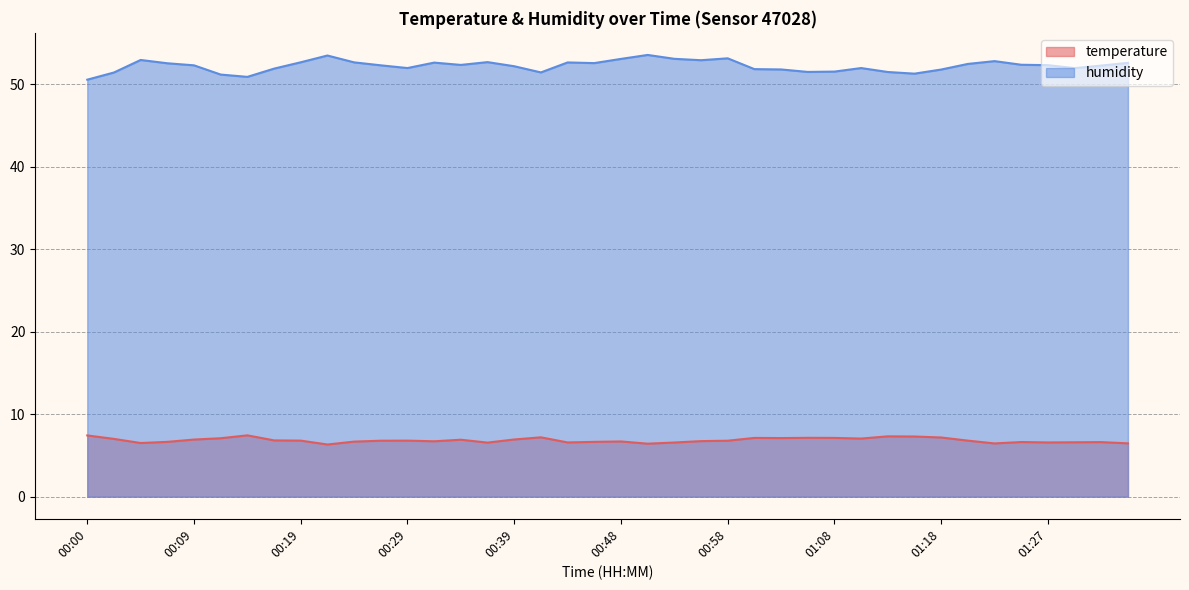

List the series in order of their overall mean, highest first.

humidity, temperature